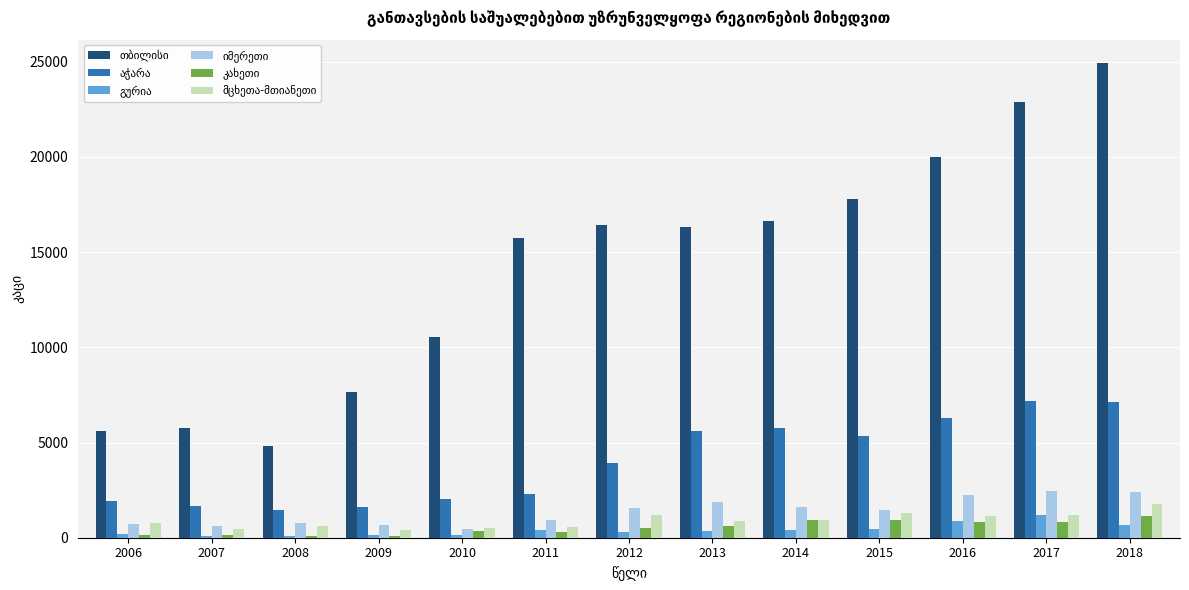

At how many categories does at least one series exceed 10904?

8